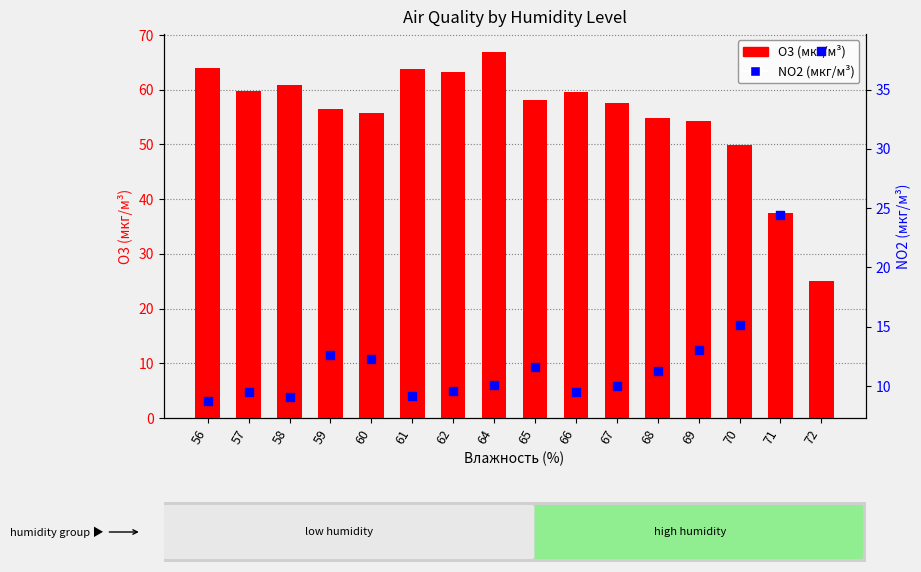

Which series contains the highest Y value?

O3 (мкг/м³)